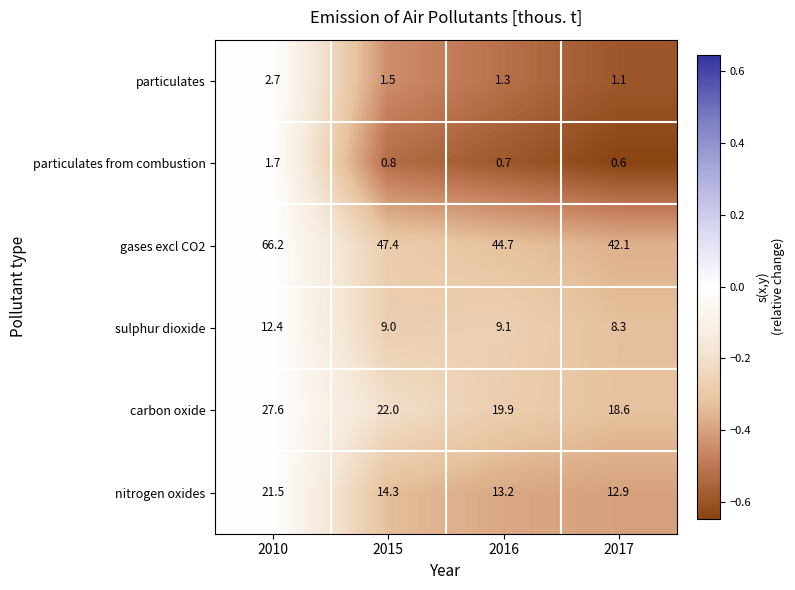

At which label is sulphur dioxide closest to 10?

2016